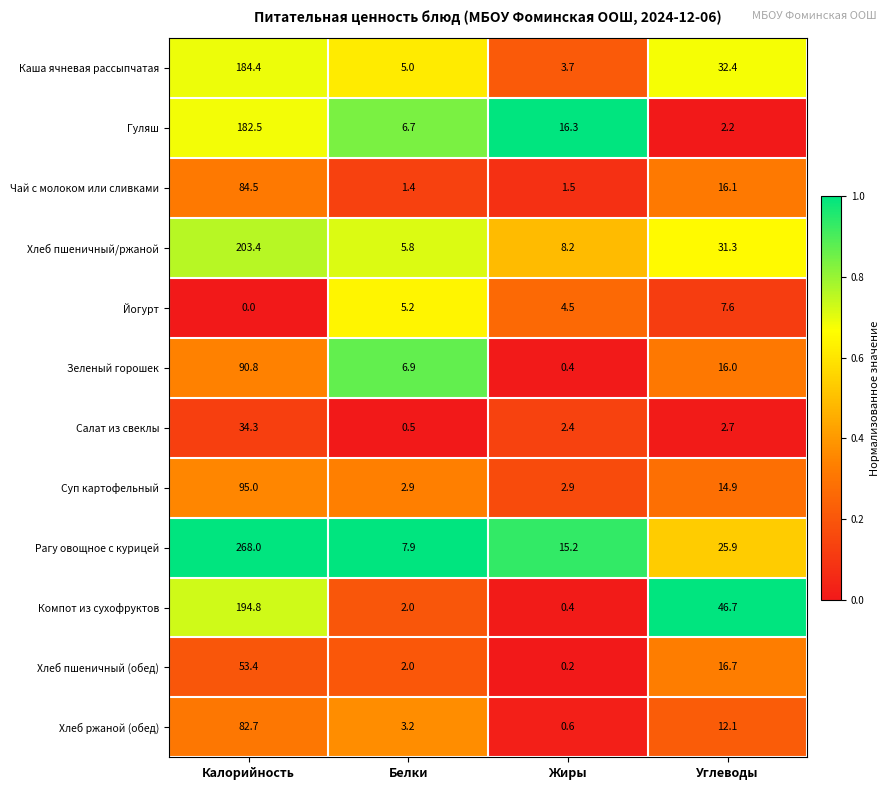

Is the value of Каша ячневая рассыпчатая at Белки greater than the value of Зеленый горошек at Жиры?

Yes